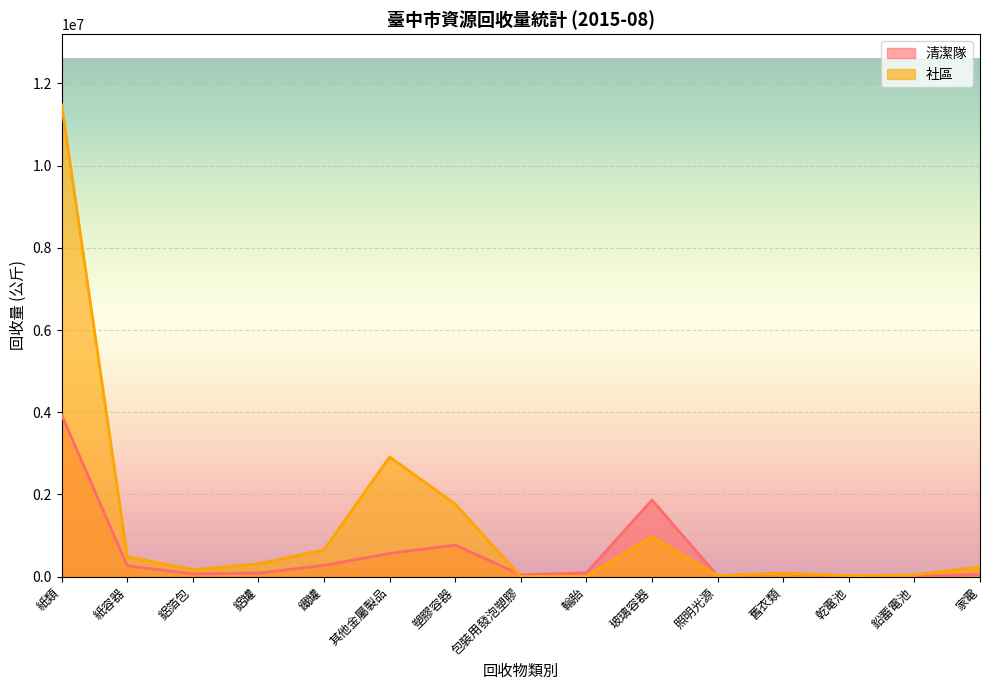

How many interior local peaks does the 社區 series have?

3